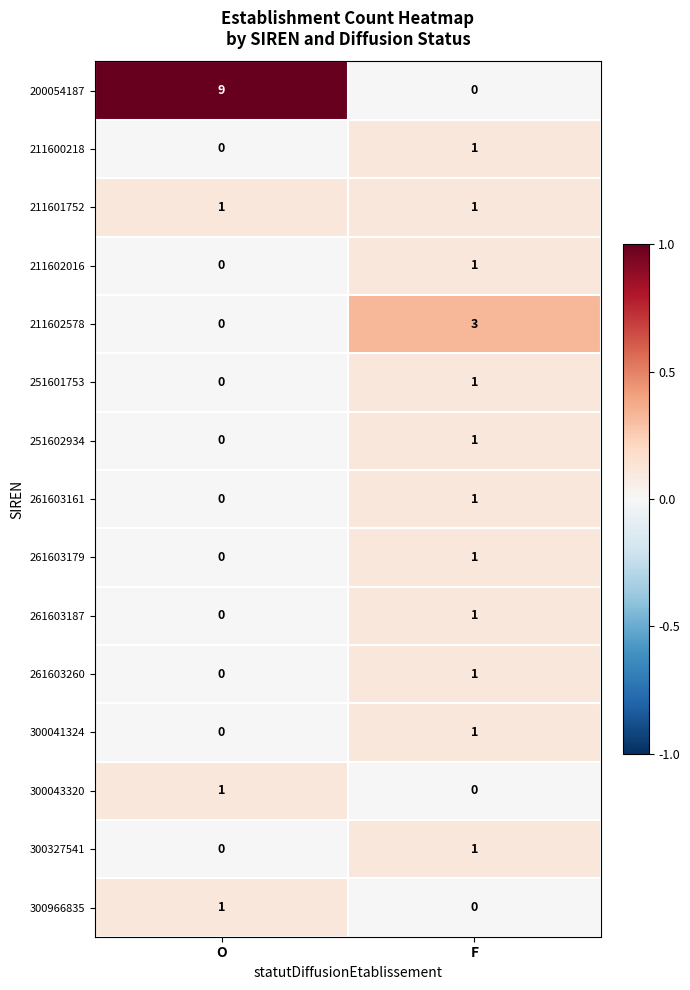

At which category is the sum across all series the highest?

F